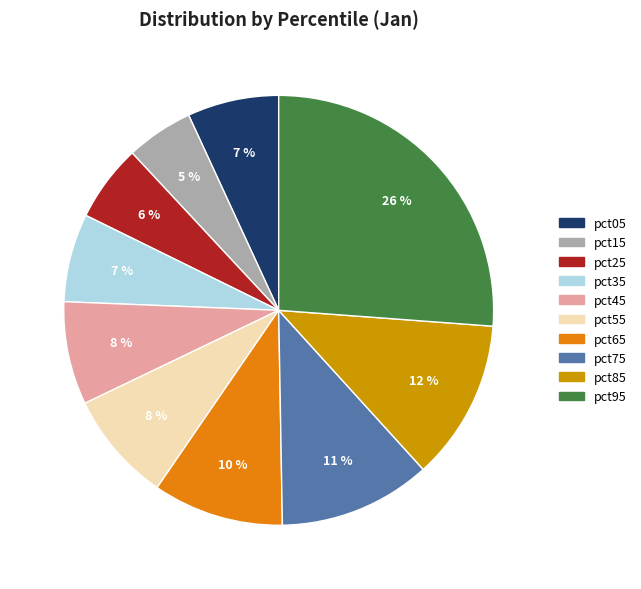

How many slices are in this pie chart?

10